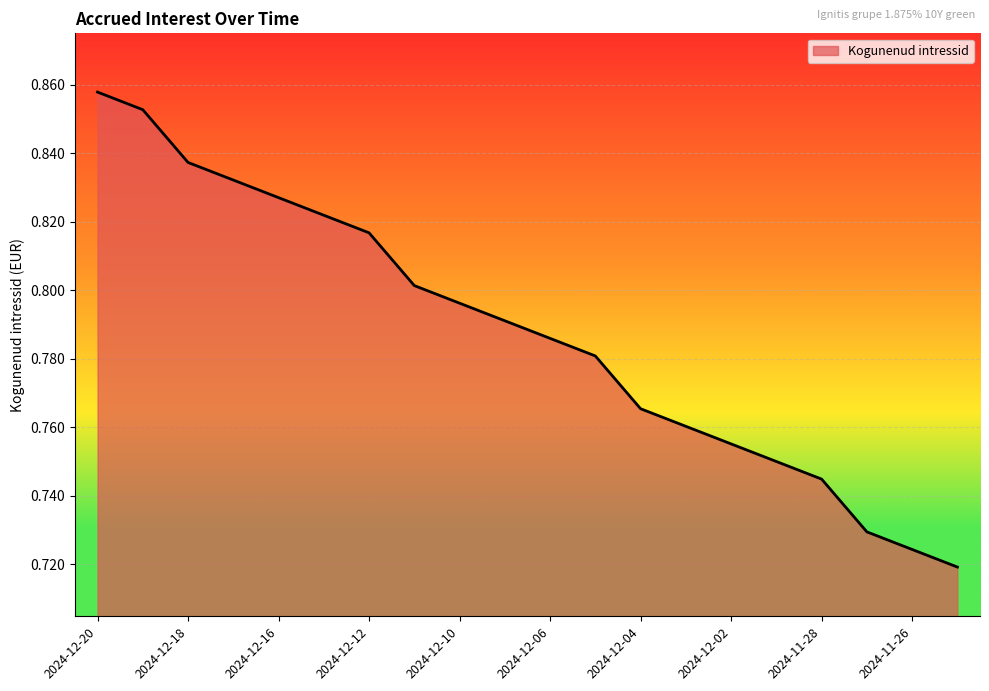

Is this an area chart (filled region under the line)?

Yes